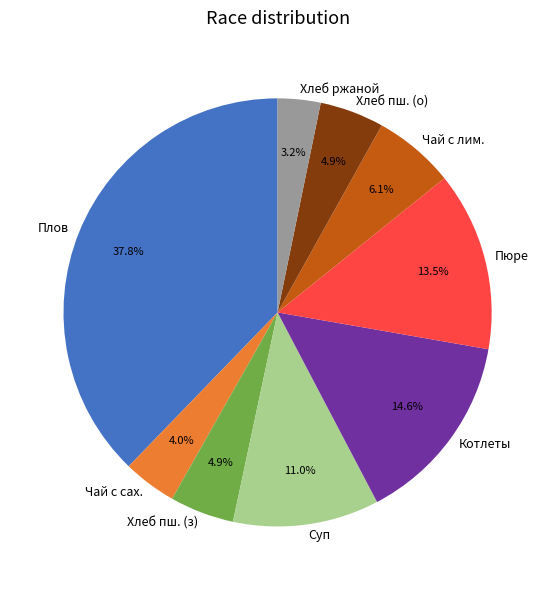

Is there a majority slice in this chart?

No